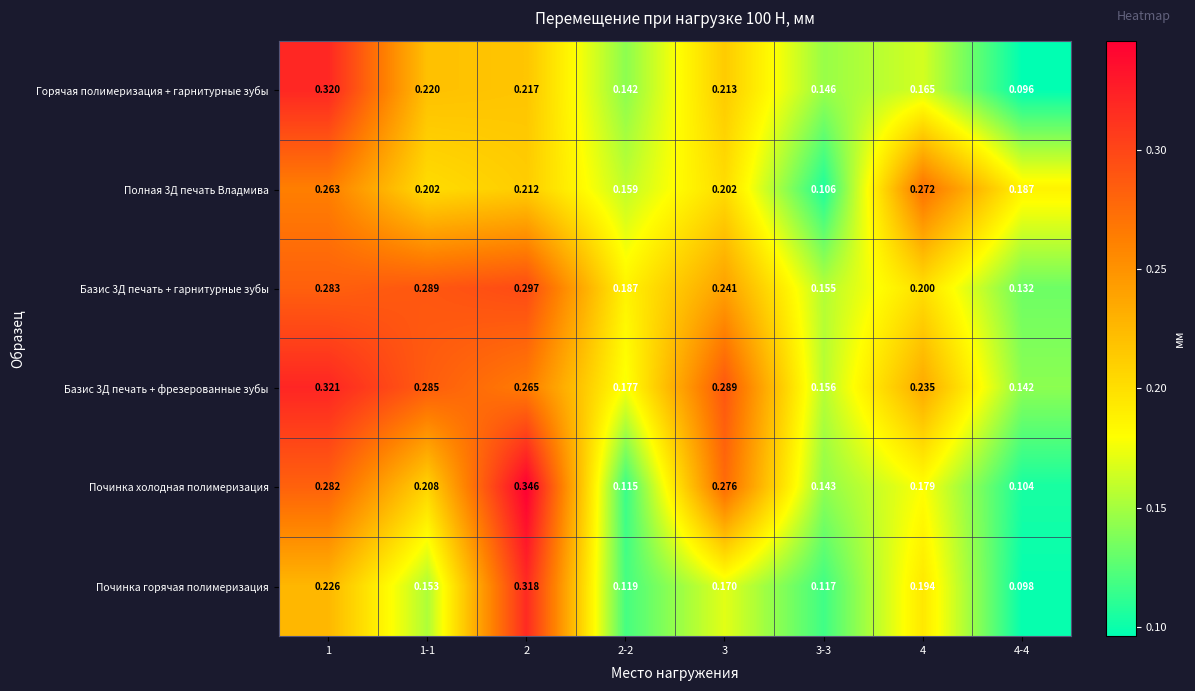

At which category is the sum across all series the highest?

1